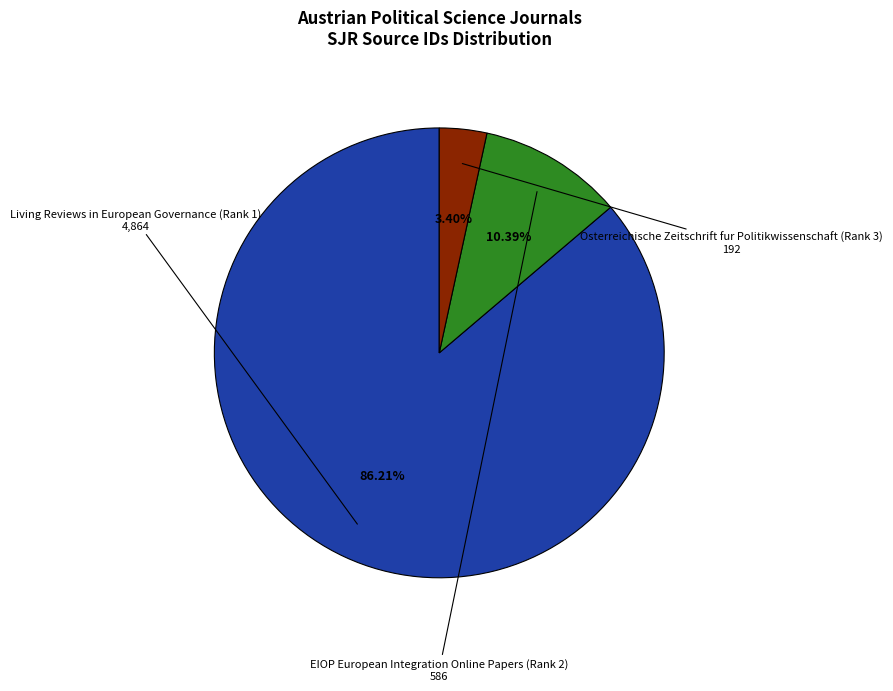

Between Osterreichische Zeitschrift fur Politikwissenschaft (Rank 3) and Living Reviews in European Governance (Rank 1), which is larger?

Living Reviews in European Governance (Rank 1)